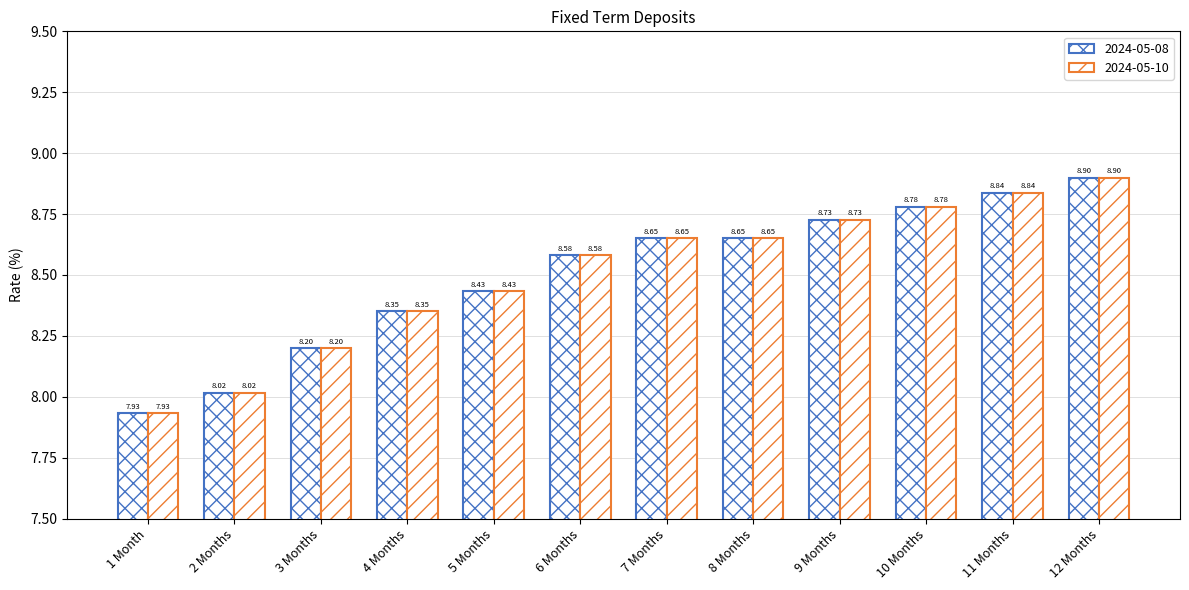

How many groups of bars are there?

12